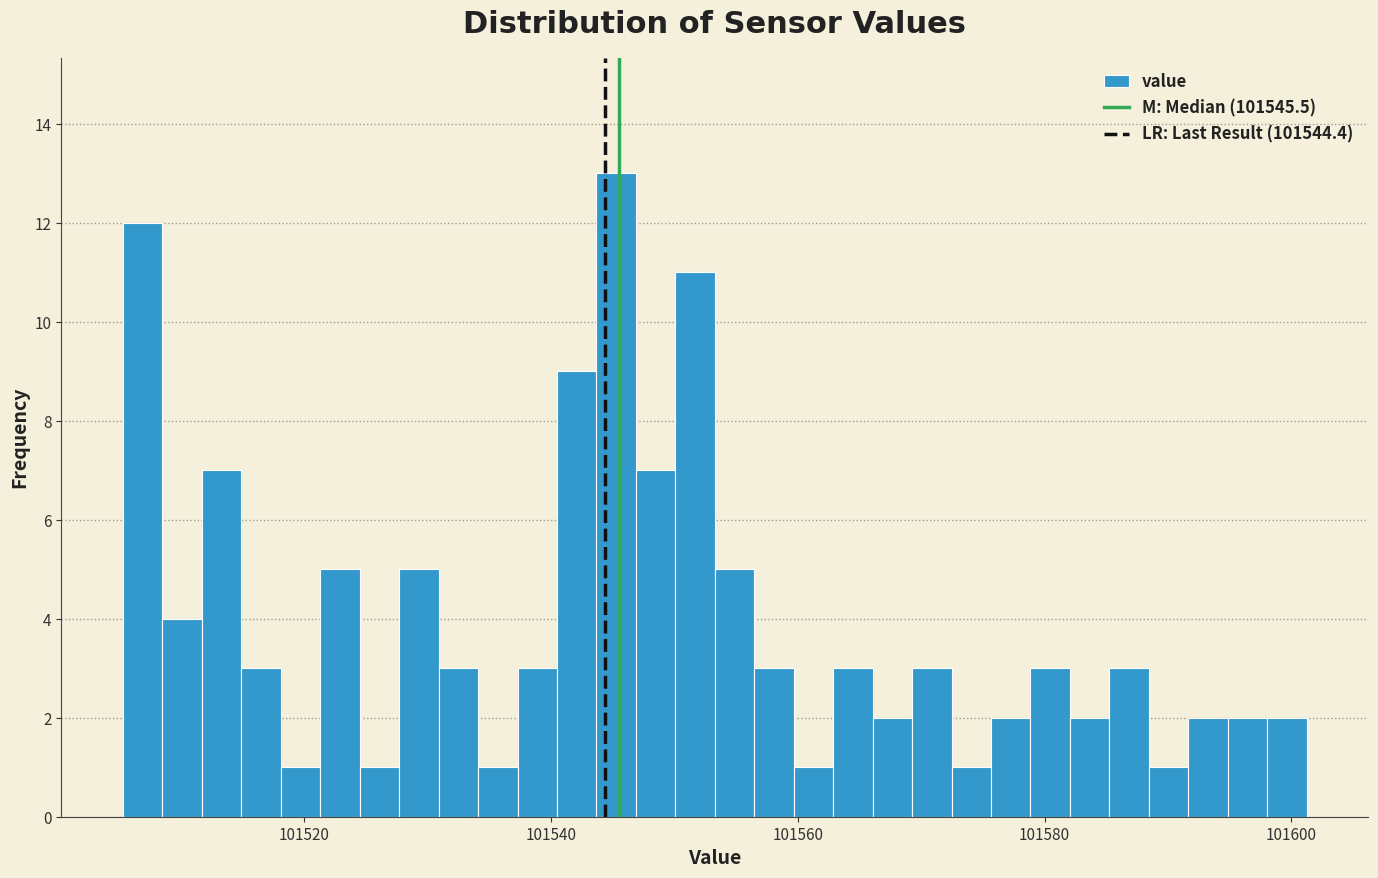

Read against the x-axis, roughly where is the centre of the tallest bar?

101546